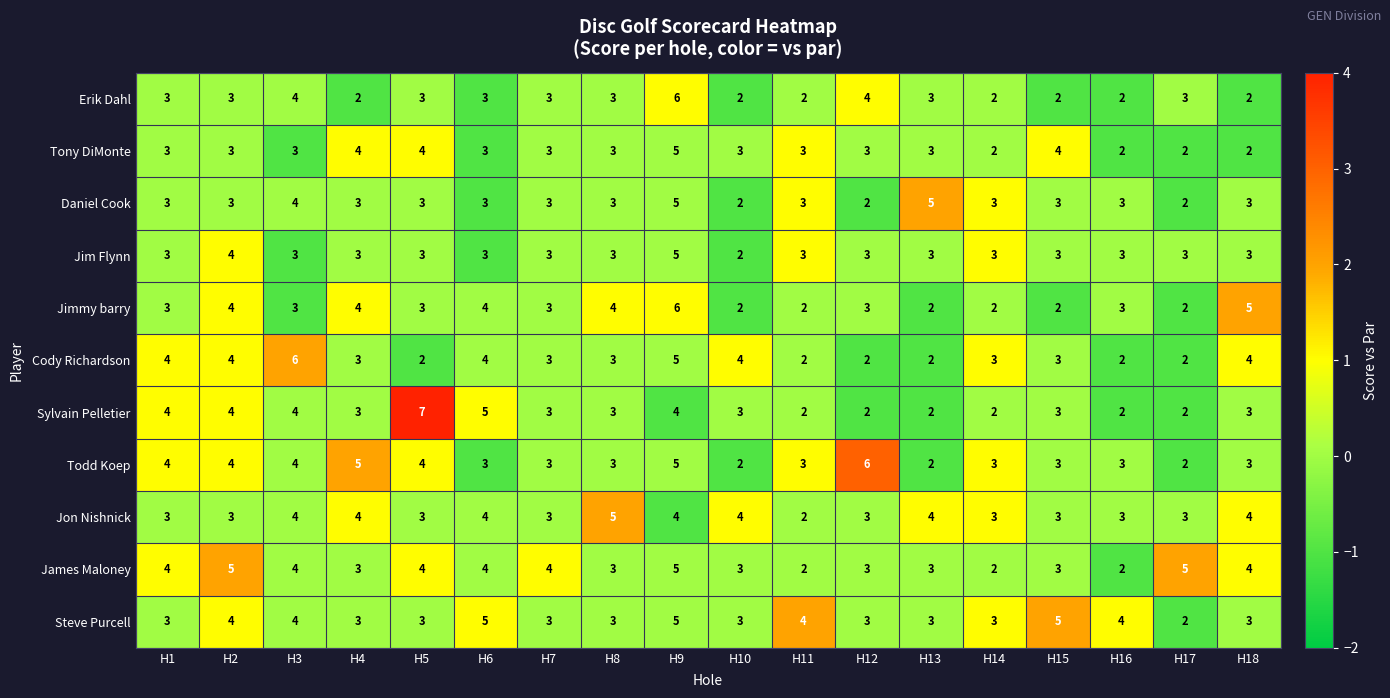

What is the difference between the second highest and second lowest values in the Todd Koep series?

3